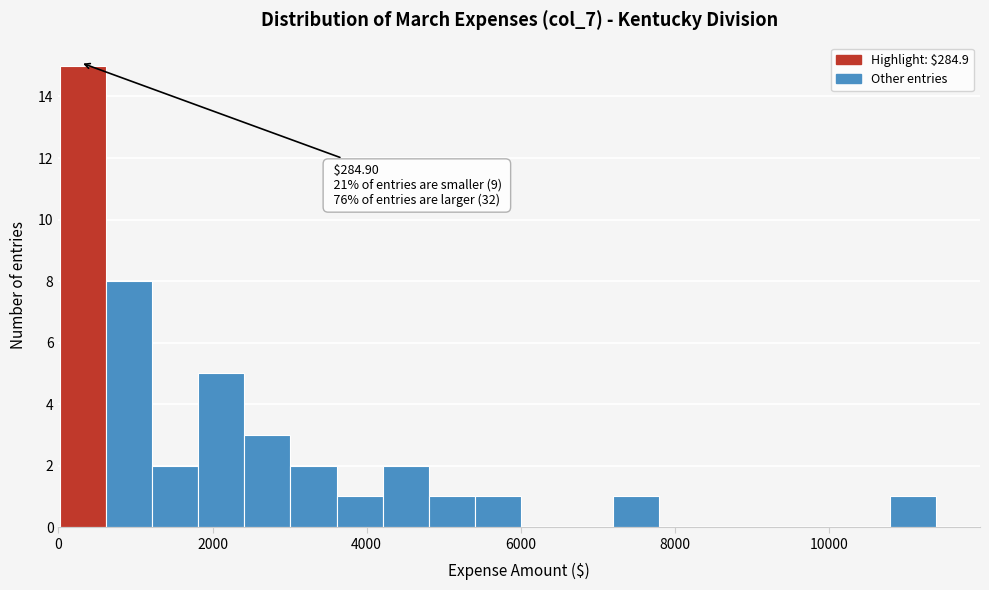

Around what value on the x-axis is the tallest bar? Give the approximate position of its centre, as read against the axis.

400